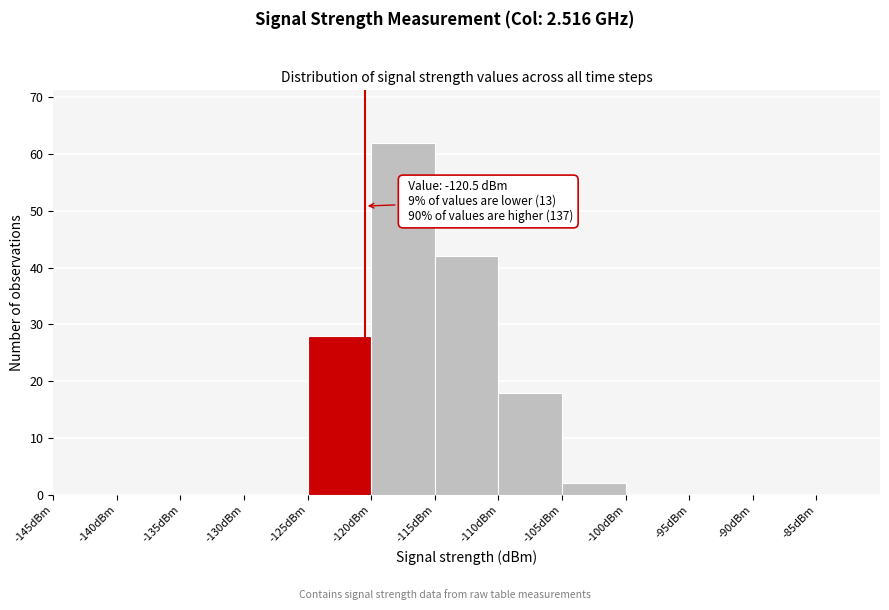

Which range on the x-axis has the tallest bar?

-120 to -115